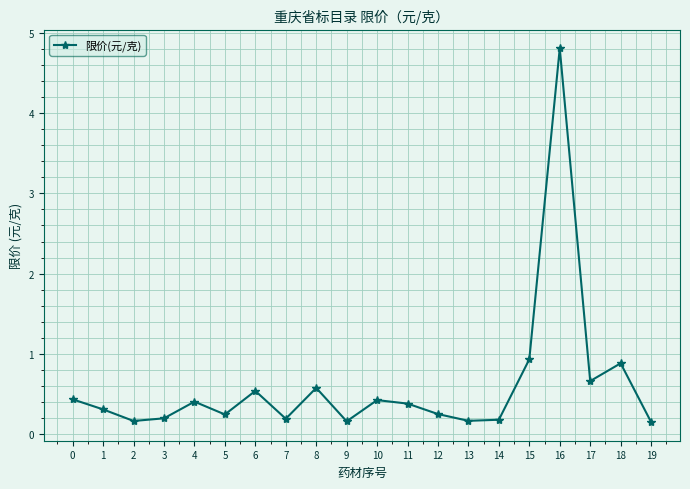

What is the average value?

0.6